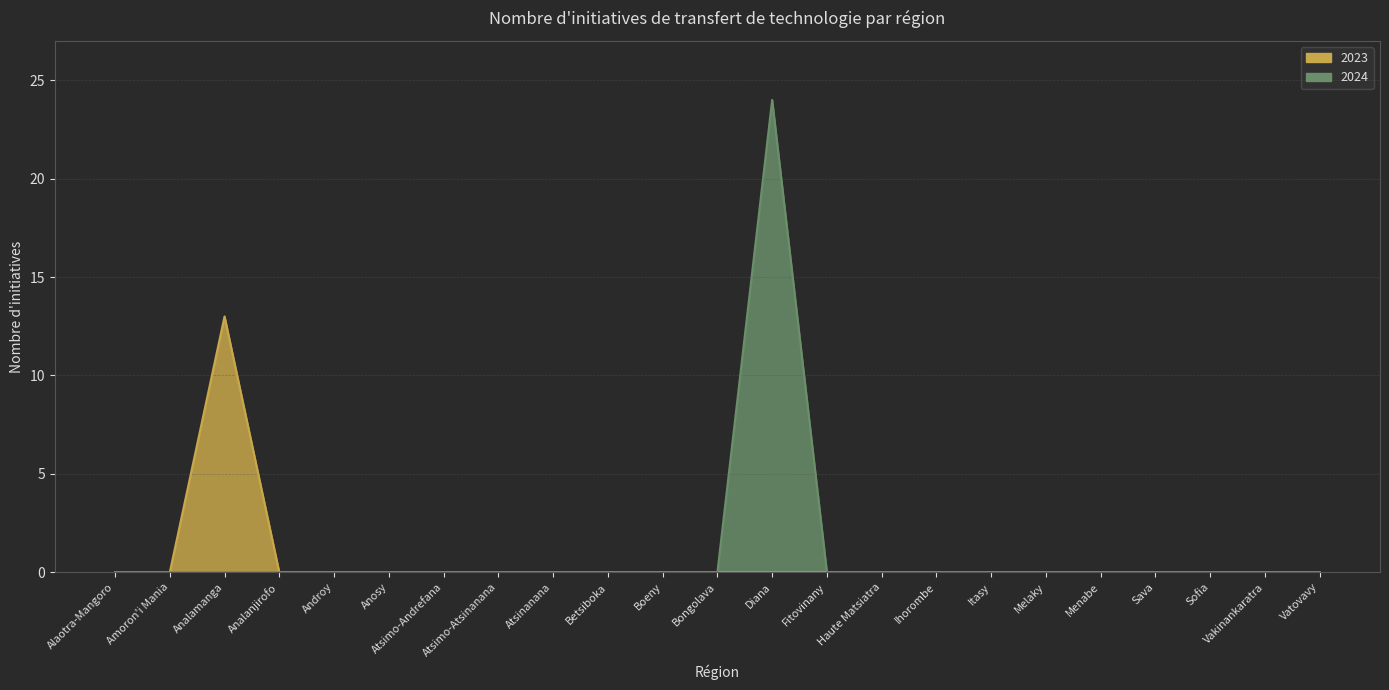

Which series has the largest total across all categories?

2024